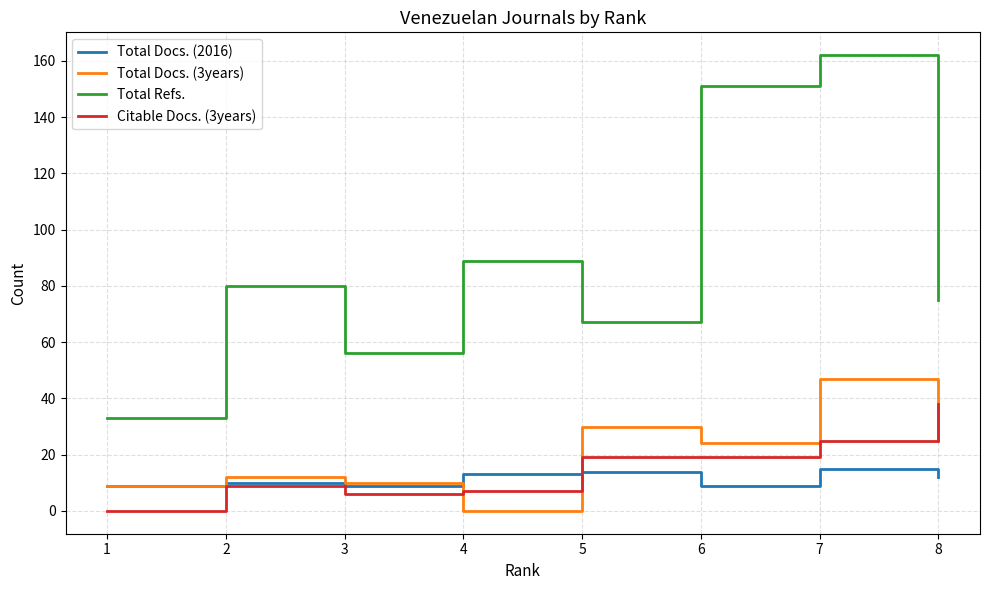

Count the number of data series in this chart.

4